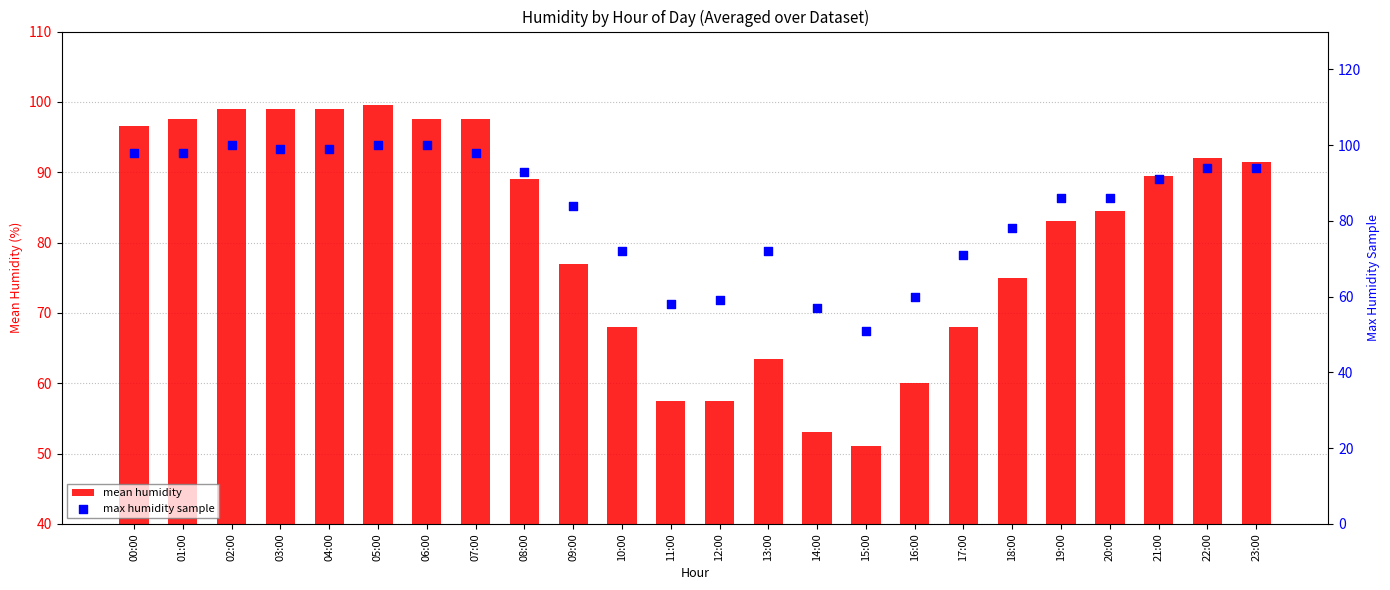

Which series contains the lowest Y value?

mean humidity